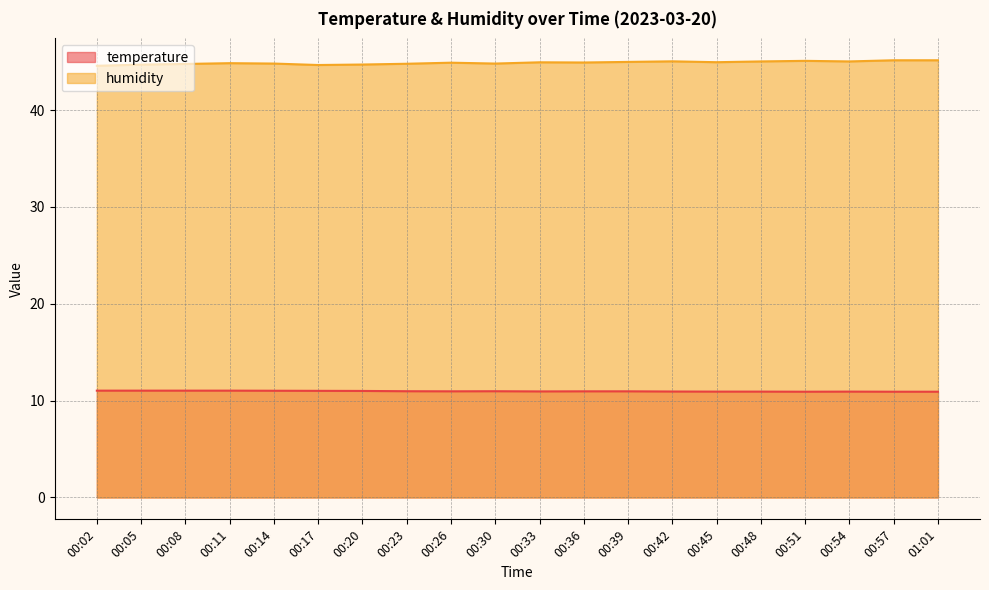

What position from the right is 00:48?

5